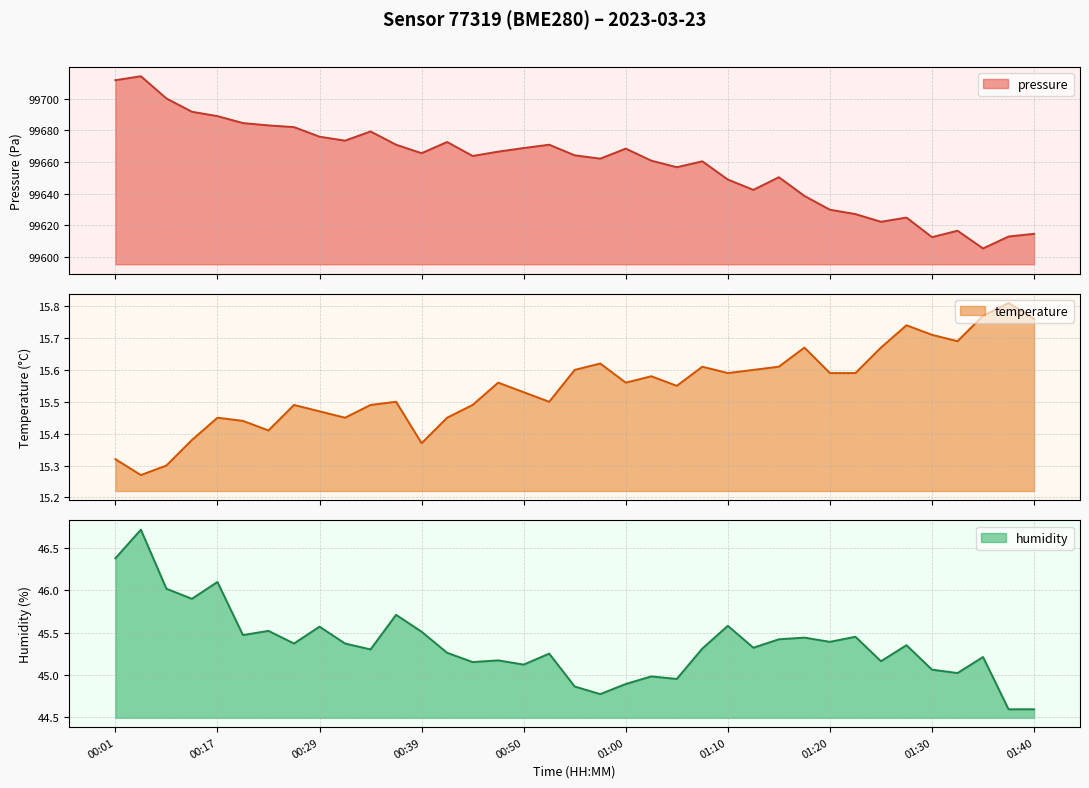

What is the difference between the highest and lowest values at 00:55?

99648.6